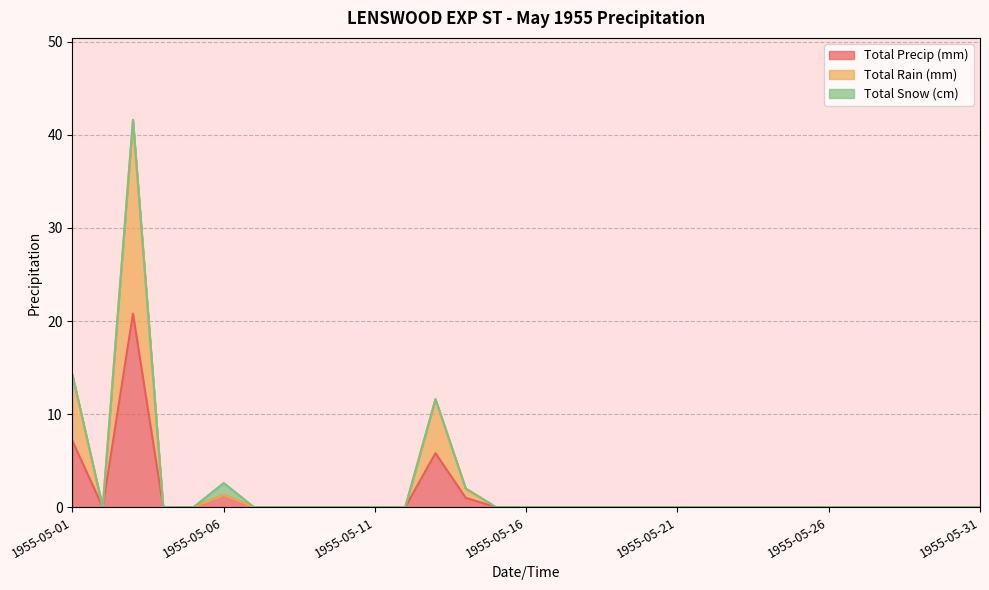

Is it true that Total Rain (mm) equals 0.0 at 1955-05-25?

True